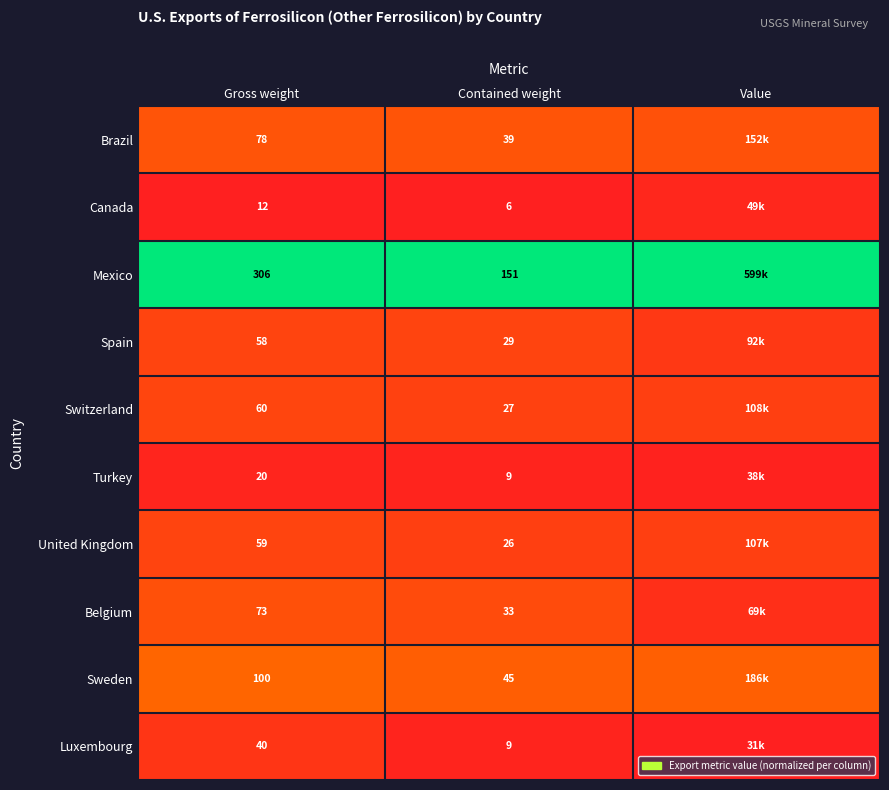

At Gross weight, list the series in order from smallest to largest.

Canada, Turkey, Luxembourg, Spain, United Kingdom, Switzerland, Belgium, Brazil, Sweden, Mexico